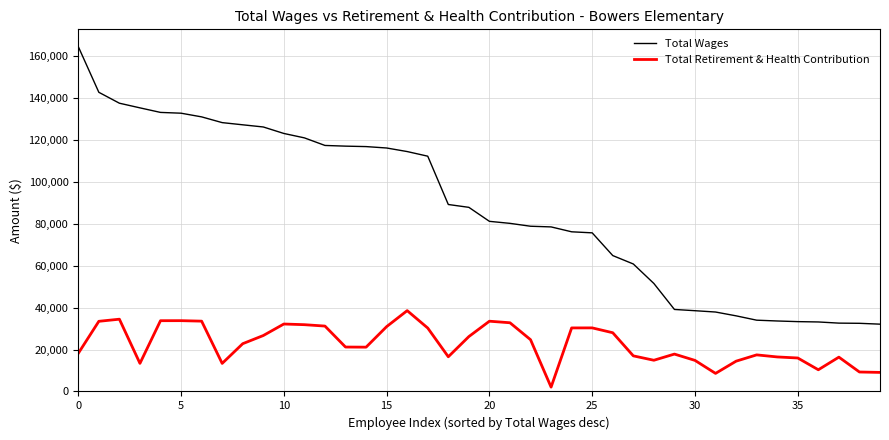

List the series in order of their peak value, lowest first.

Total Retirement & Health Contribution, Total Wages